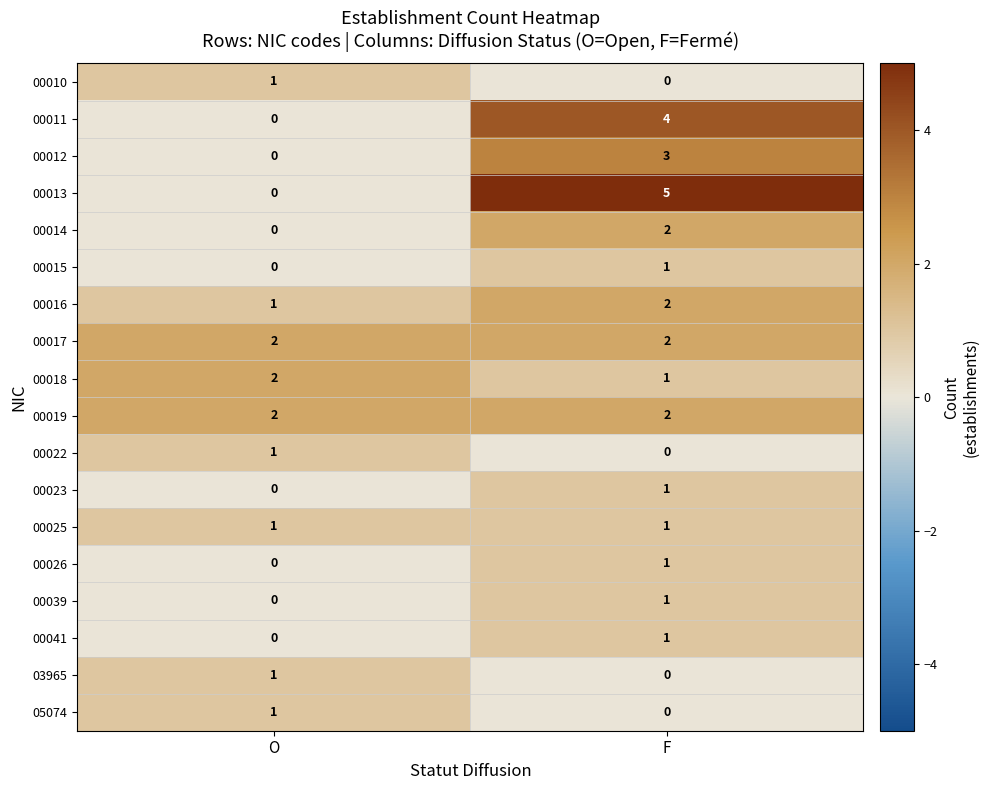

The 00010 series shows 0 at F. True or false?

True